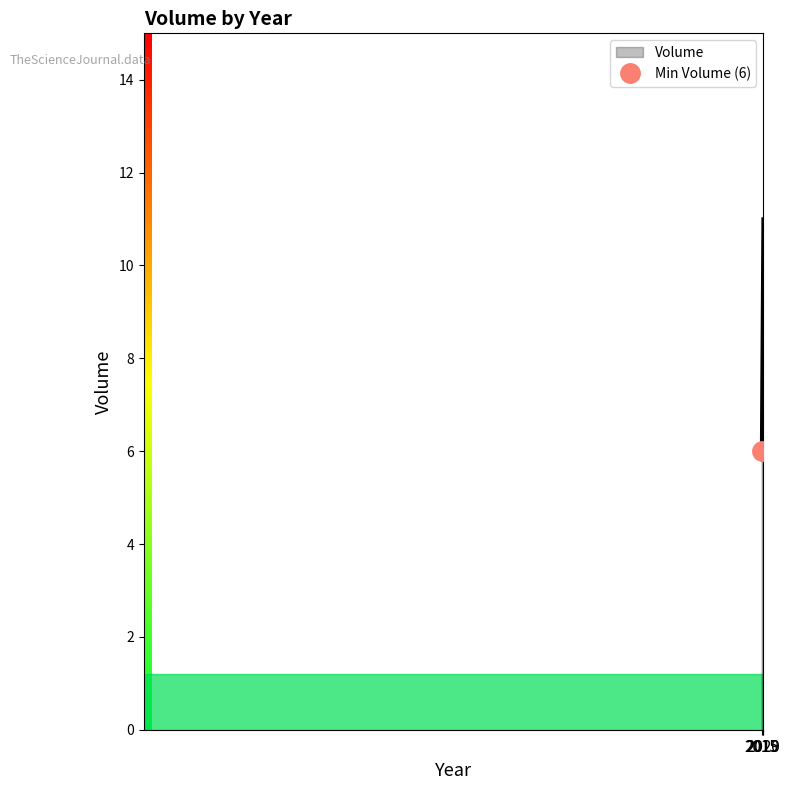

Does the chart have visible grid lines?

No